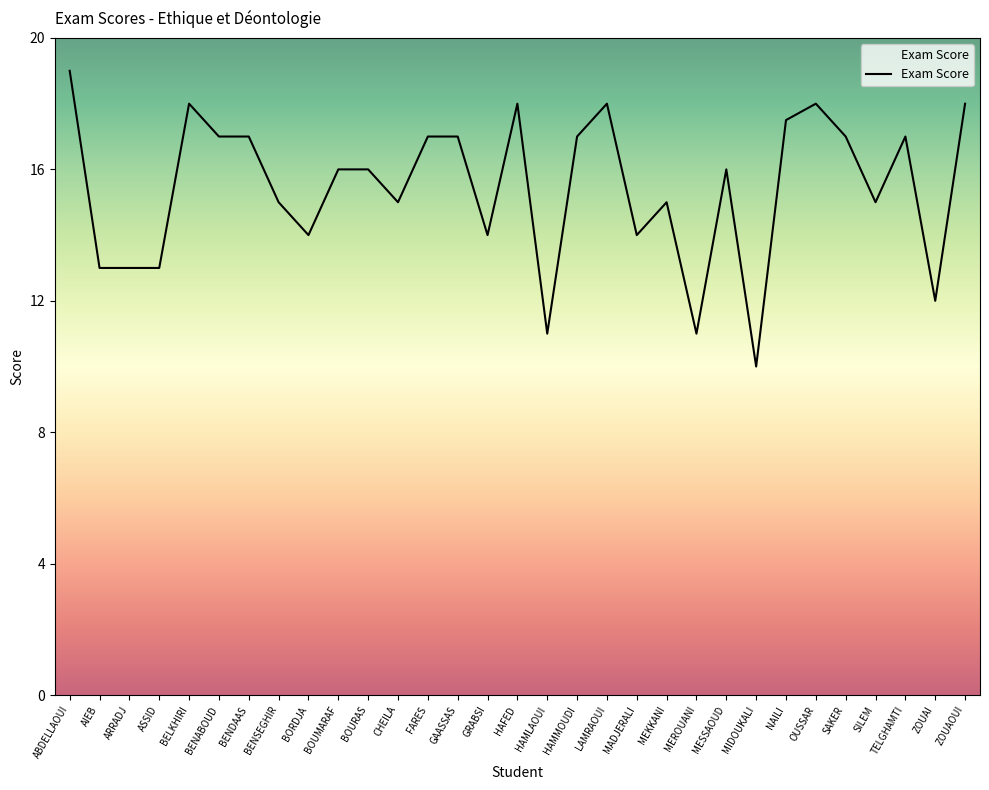

Reading left to right, extract all data points from this chart.

19.0	13.0	13.0	13.0	18.0	17.0	17.0	15.0	14.0	16.0	16.0	15.0	17.0	17.0	14.0	18.0	11.0	17.0	18.0	14.0	15.0	11.0	16.0	10.0	17.5	18.0	17.0	15.0	17.0	12.0	18.0